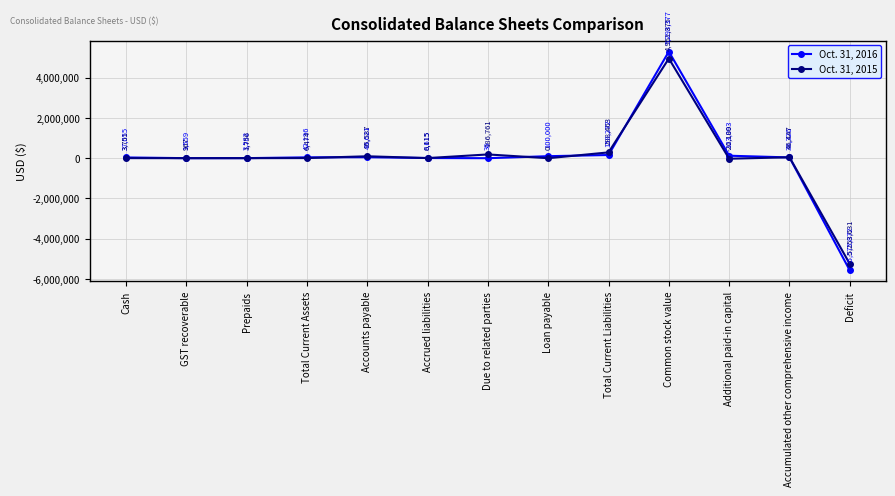

What is the lowest value of the Oct. 31, 2016 series?

-5575872